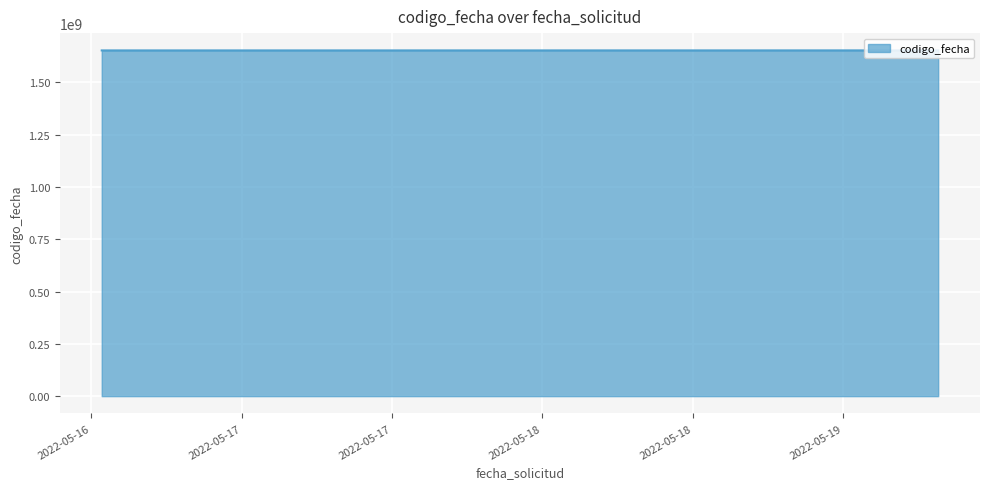

What is the minimum value shown in the chart?

1652799973